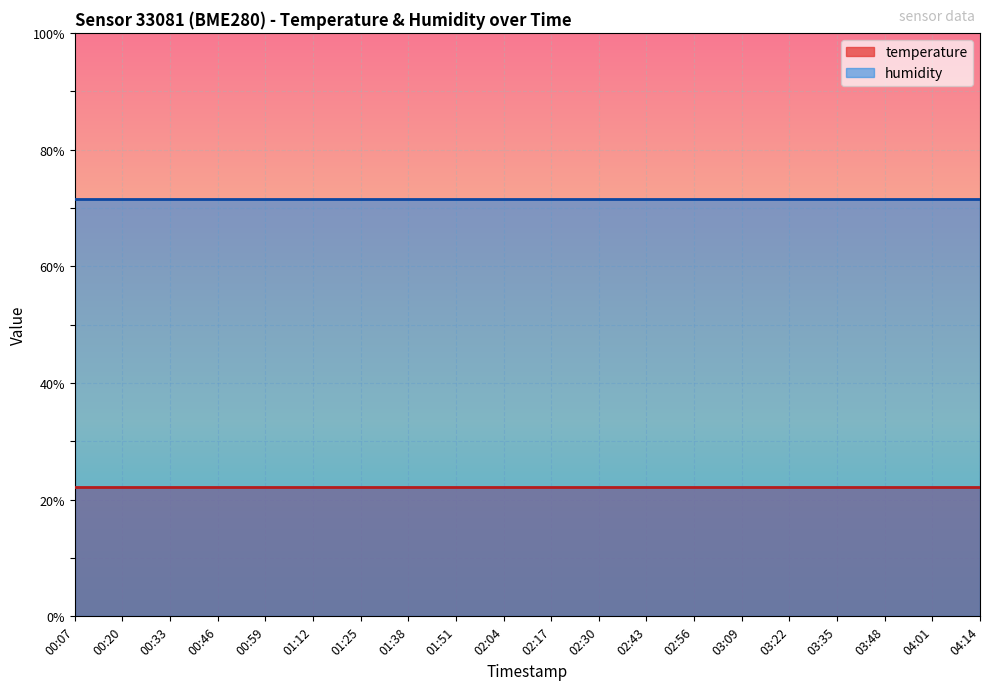

True or false: temperature has more than 1 interior local peaks.

False